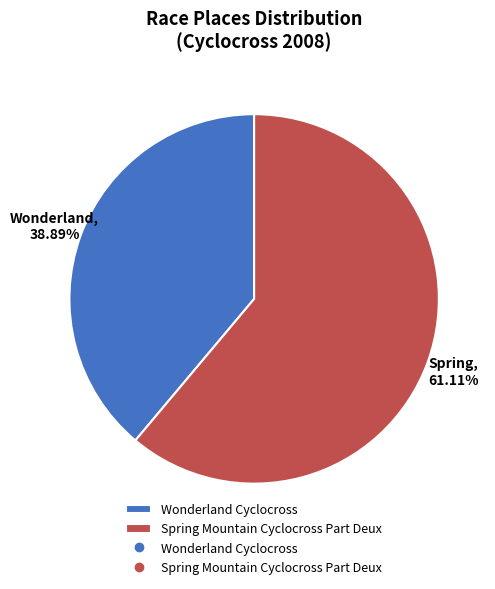

Which category has the biggest portion of the pie?

Spring Mountain Cyclocross Part Deux